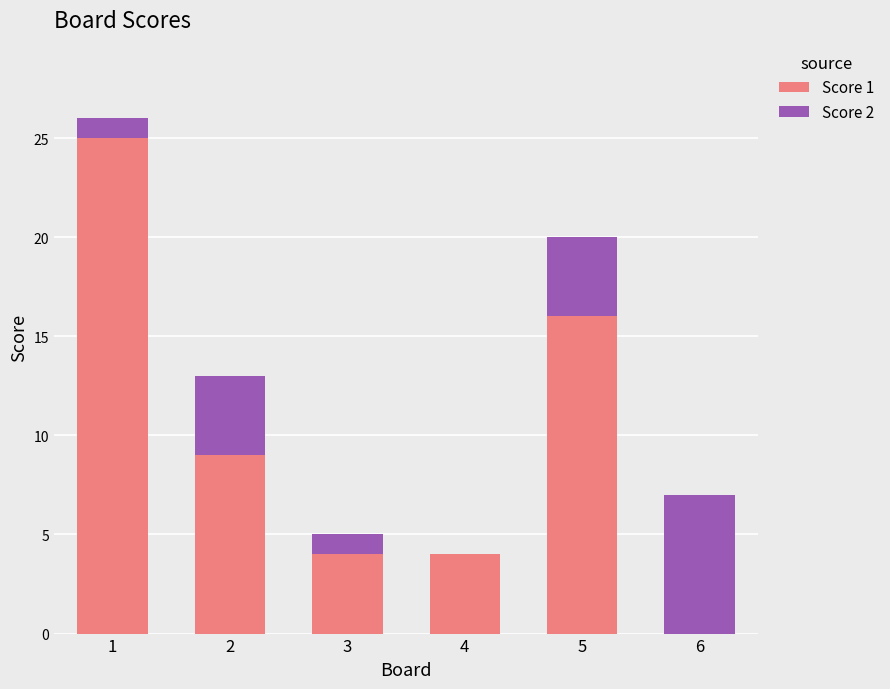

The Score 1 series shows 4 at 4. True or false?

True